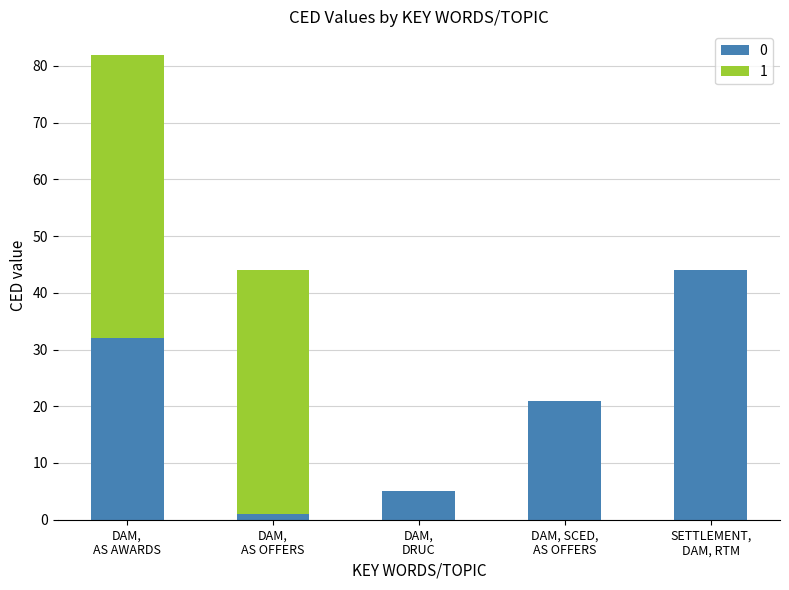

Are the bars grouped side by side (vs. stacked)?

No